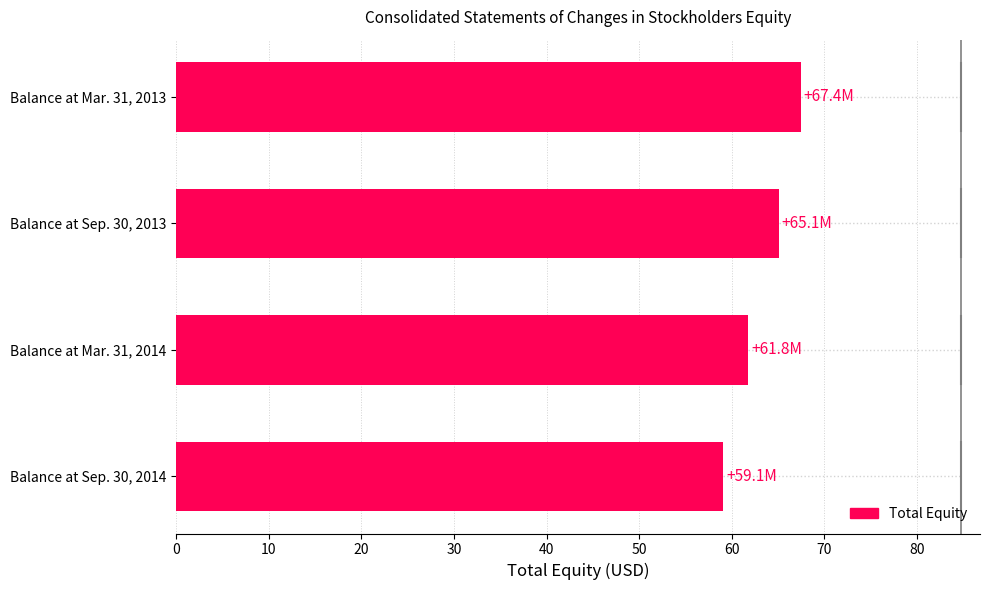

At which label is the value closest to 63?

Balance at Mar. 31, 2014